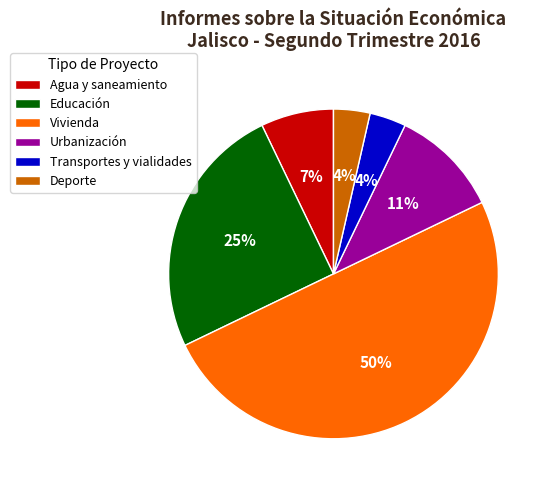

Is Deporte the majority of the pie?

No